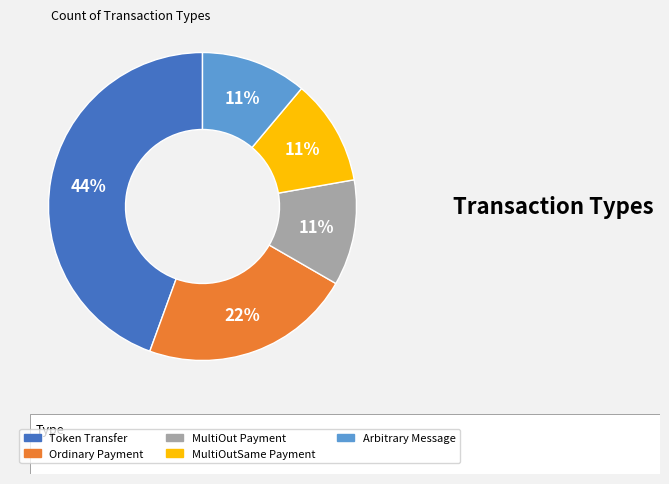

Does Ordinary Payment represent more than half of the total?

No